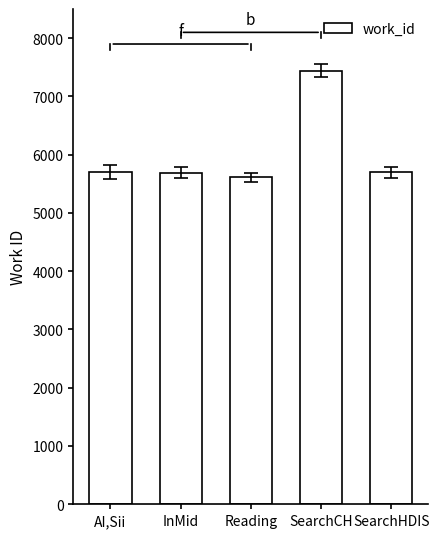

What value does the data have at Reading?

5612